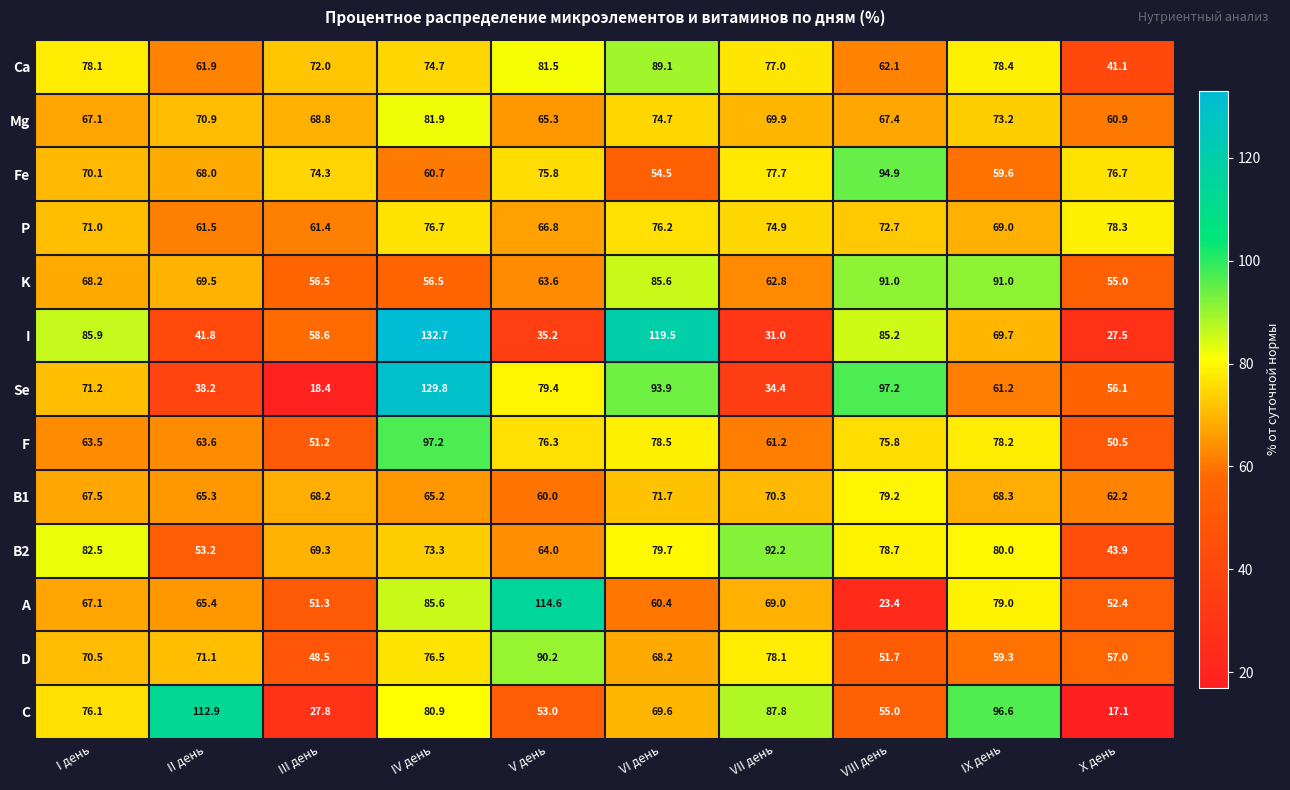

True or false: Mg has a value of 73.2 at IX день.

True